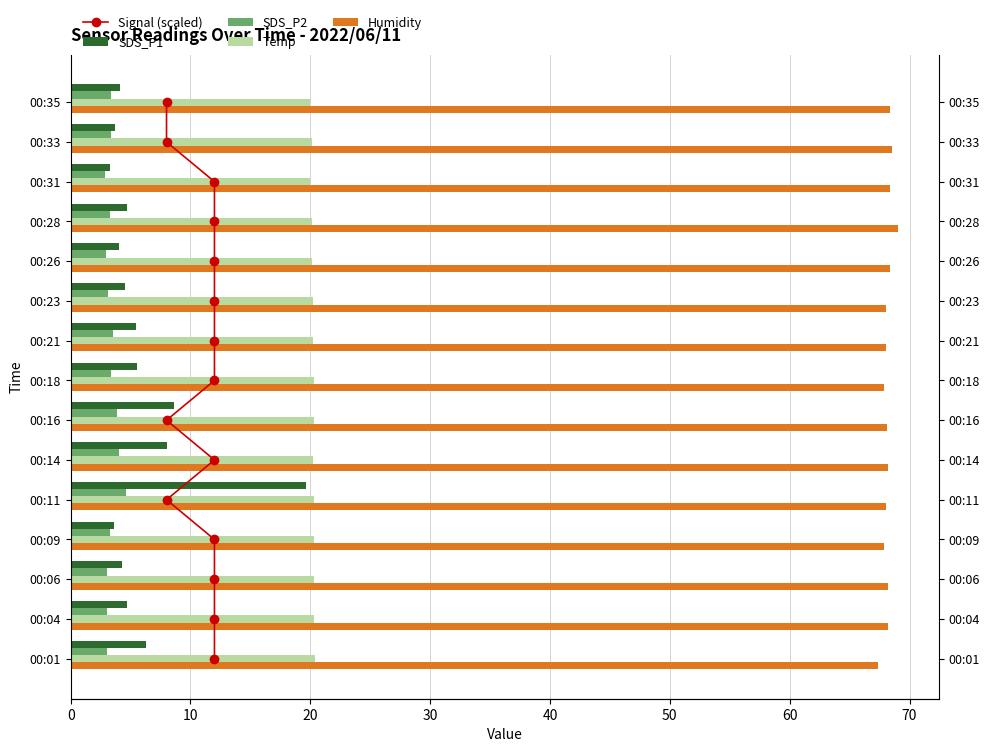

What is the sum of all SDS_P1 values?

90.5